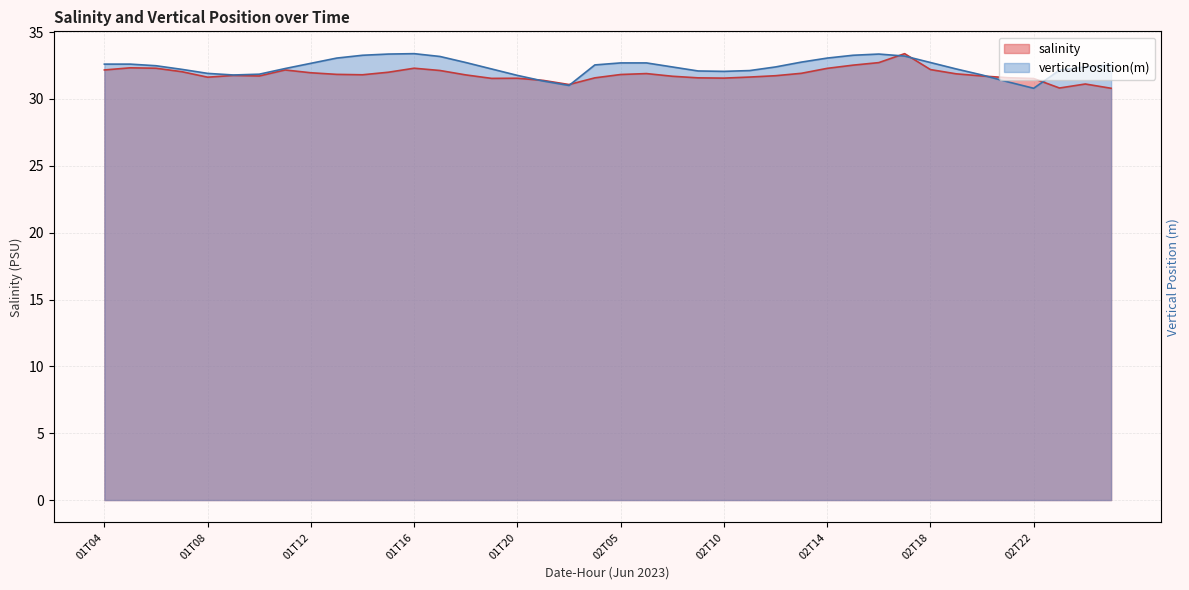

Rank the series by their average value, from lowest to highest.

salinity, verticalPosition(m)